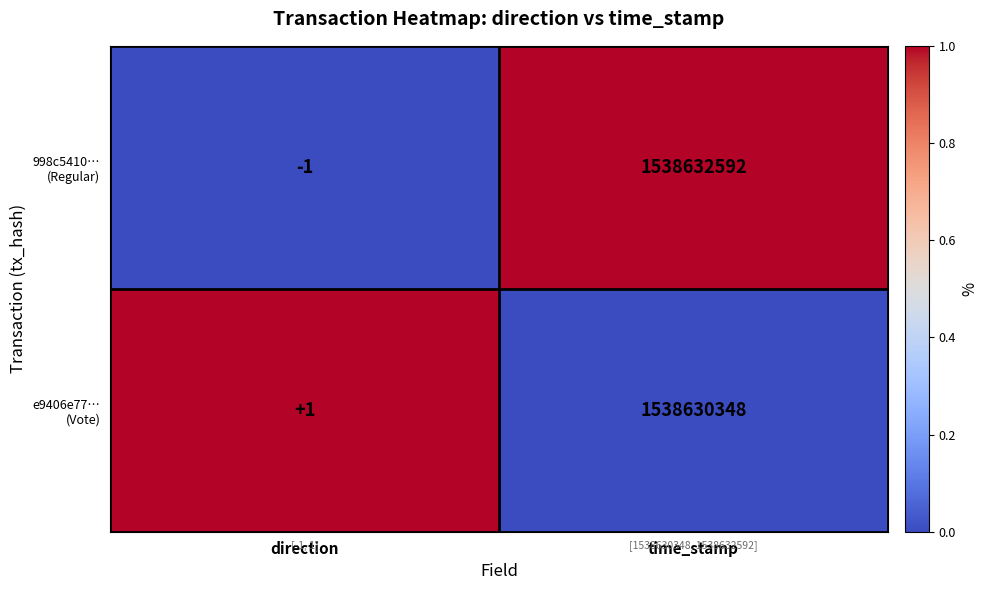

What is the maximum value shown in the chart?

1538632592